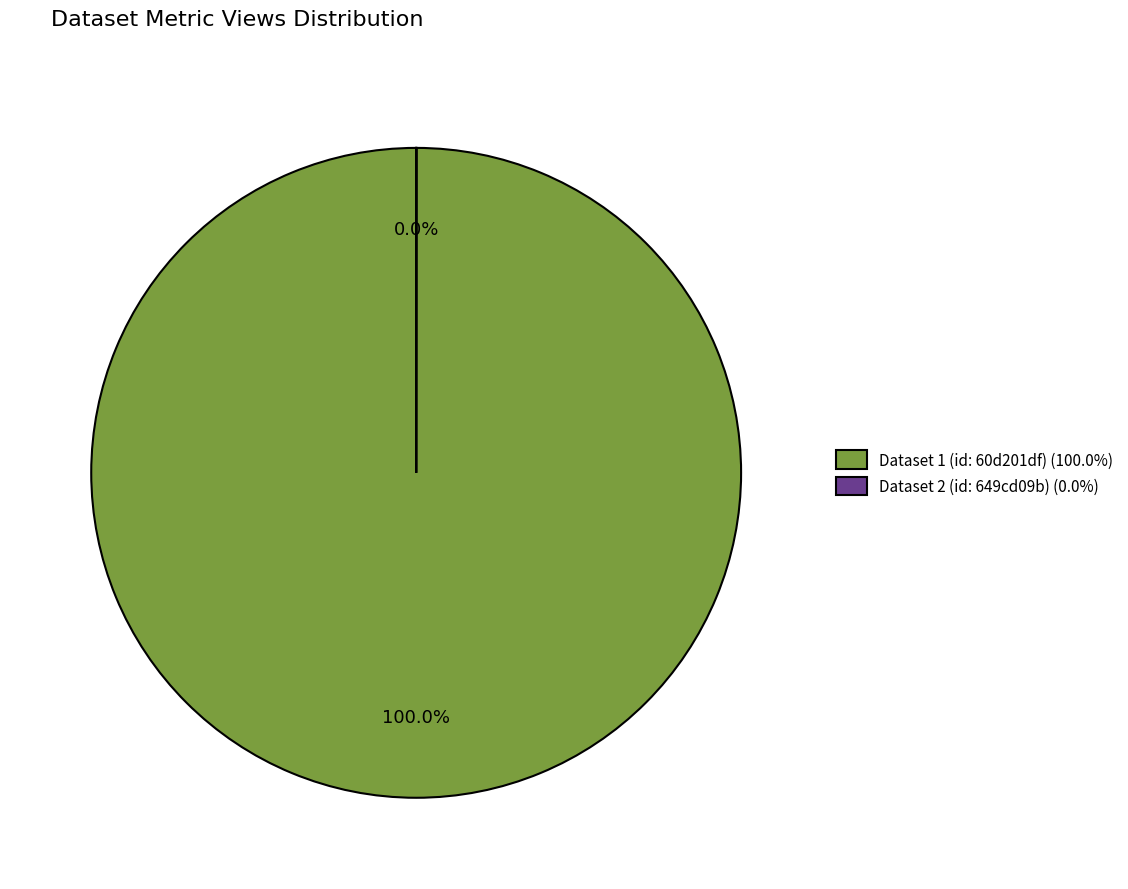

Is there any slice that represents more than half of the pie?

Yes